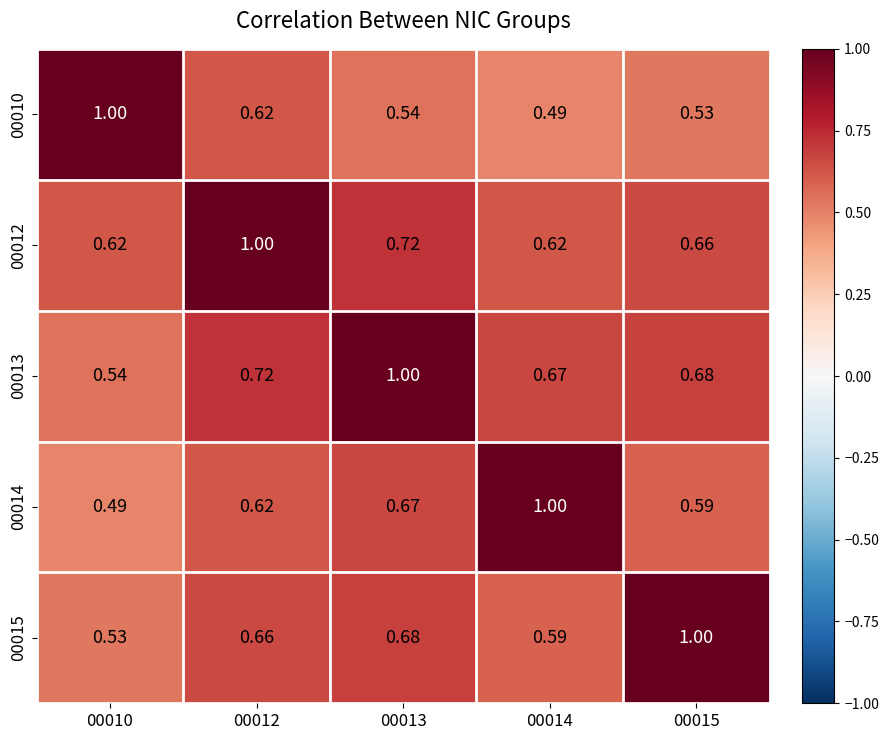

Is the value of 00010 at 00014 greater than the value of 00015 at 00012?

No